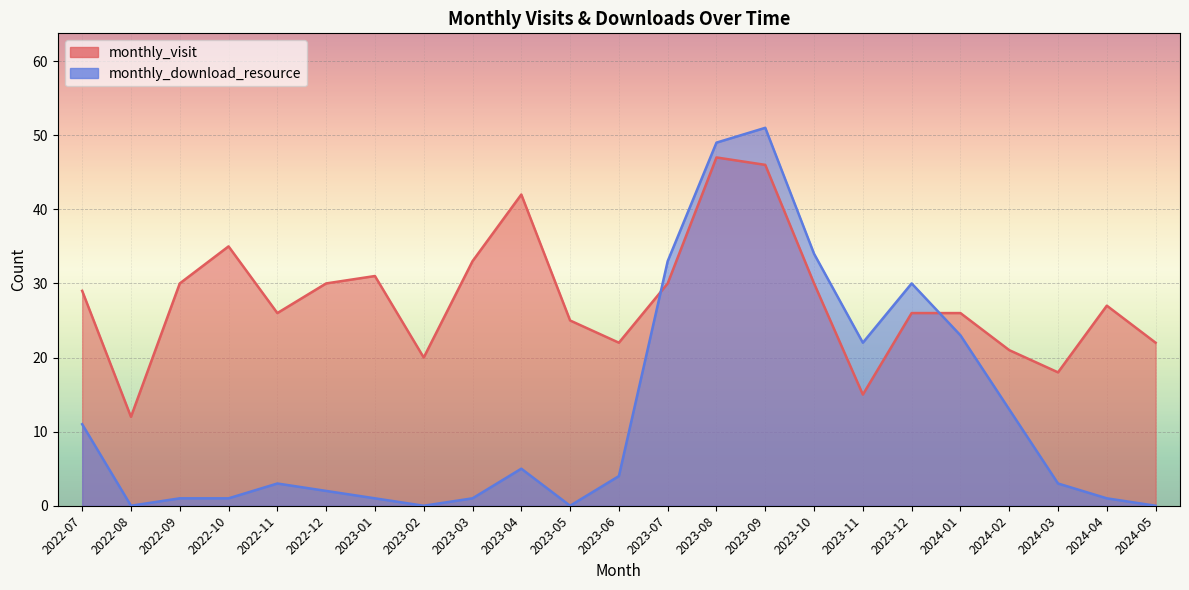

Reading left to right, list all the values displayed in this chart.

monthly_visit: 29	12	30	35	26	30	31	20	33	42	25	22	30	47	46	30	15	26	26	21	18	27	22
monthly_download_resource: 11	0	1	1	3	2	1	0	1	5	0	4	33	49	51	34	22	30	23	13	3	1	0